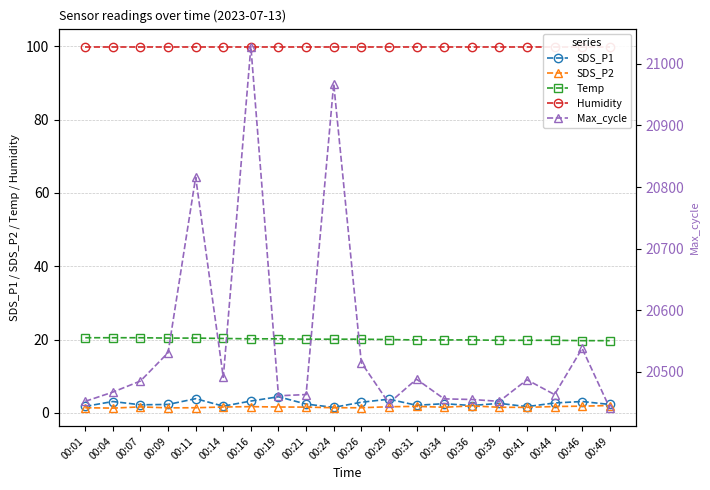

At which category is the sum across all series the highest?

00:16